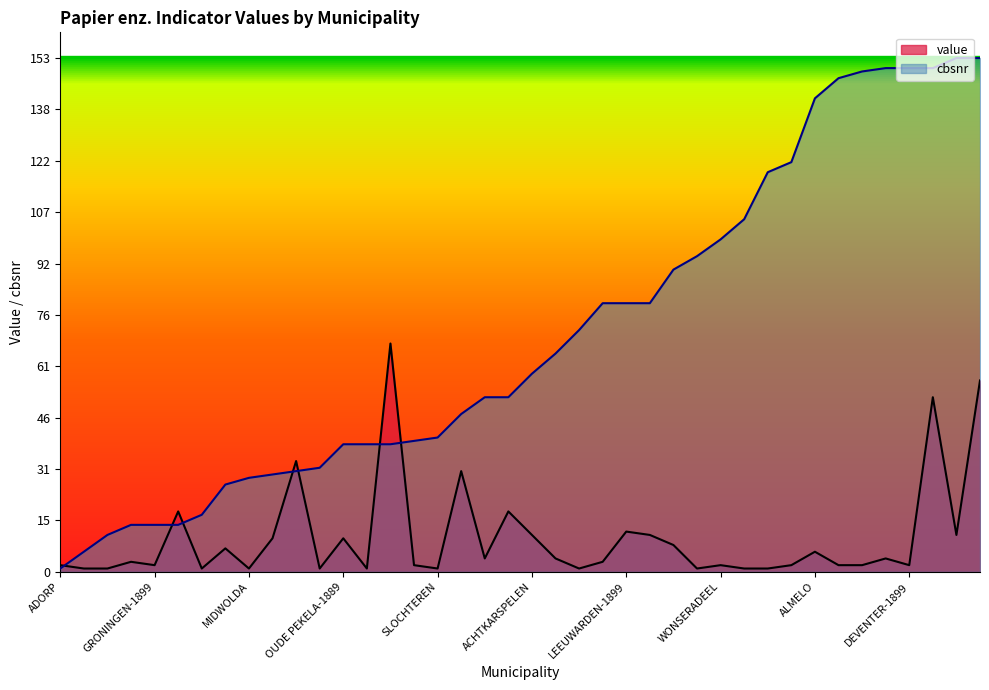

List the series in order of their peak value, lowest first.

value, cbsnr